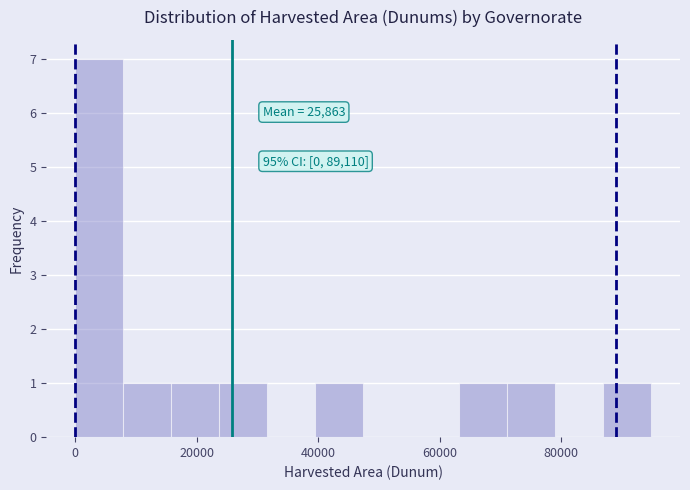

Read against the x-axis, roughly where is the centre of the tallest bar?

4000